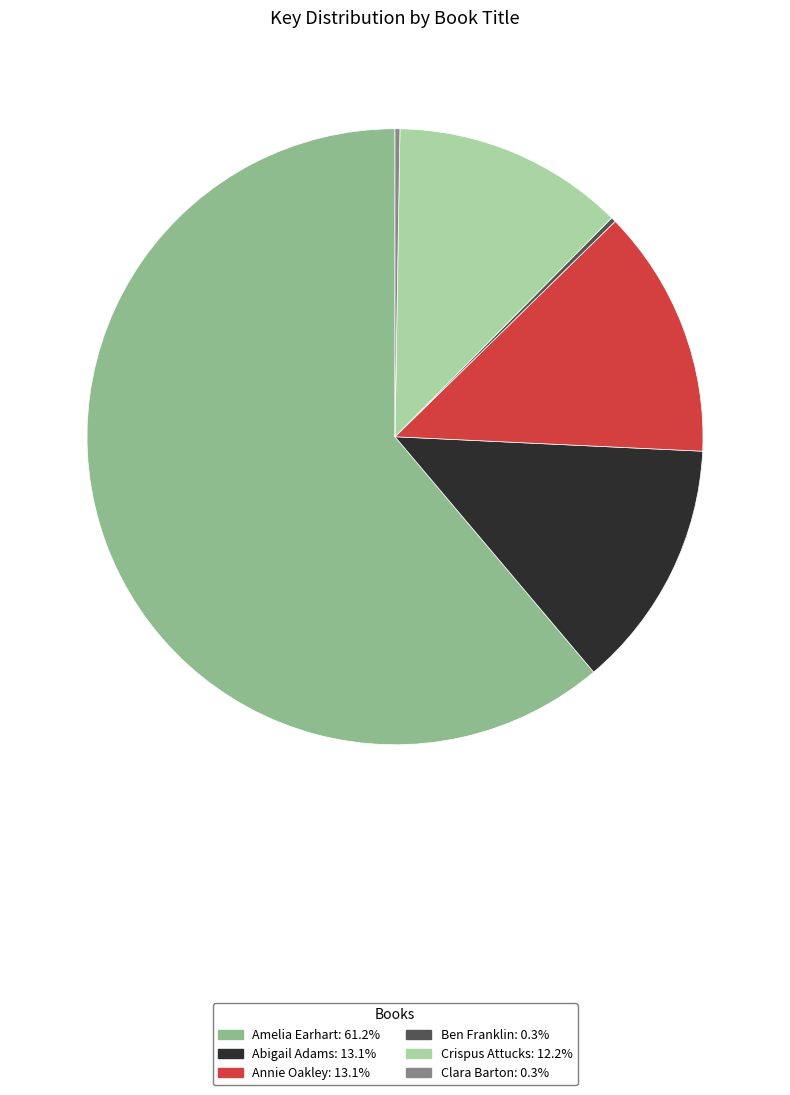

Which has a higher value, Annie Oakley or Crispus Attucks?

Annie Oakley